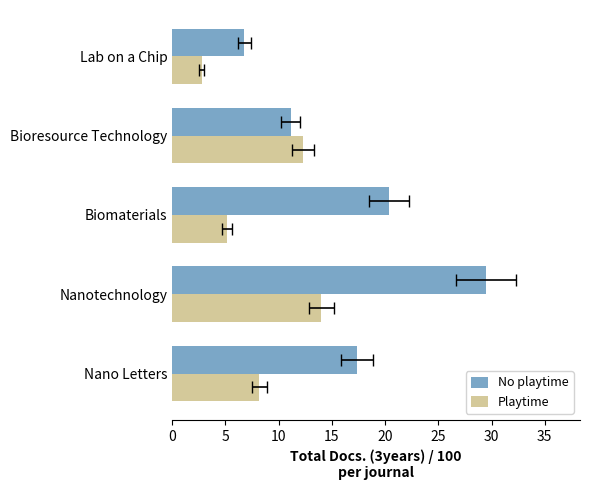

At how many categories does at least one series exceed 25?

1